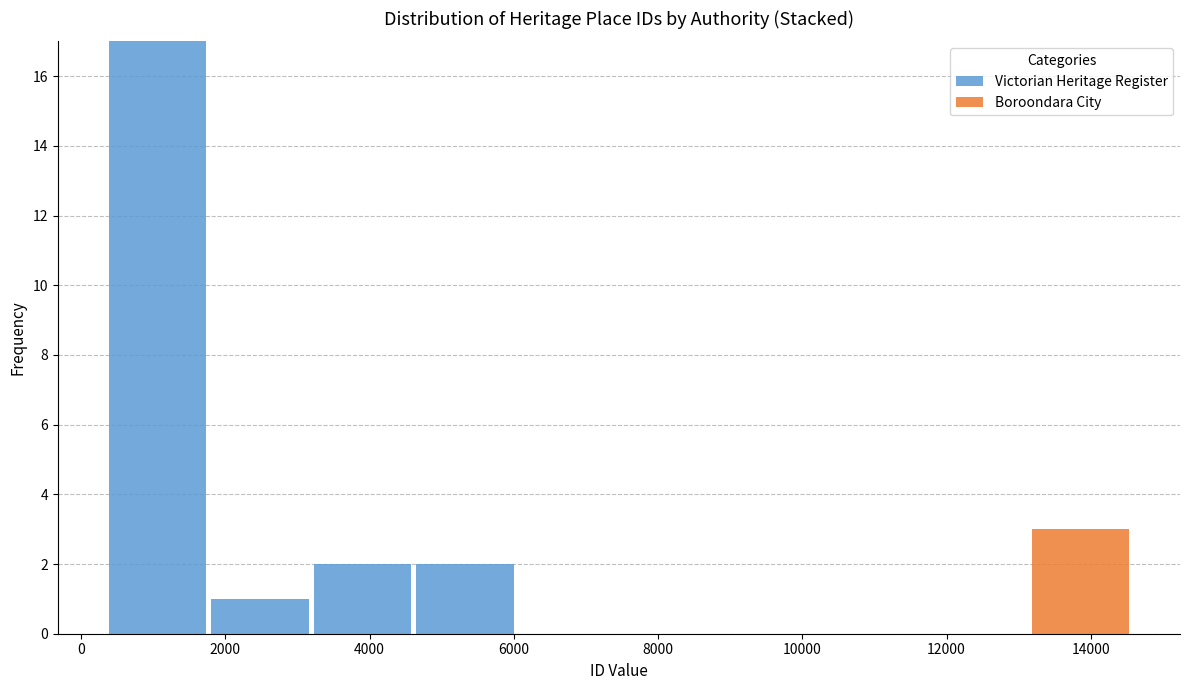

Reading left to right, list every stacked bar in this chart as the range it spans on the x-axis followed by its total height. Neither the bar edges nor the heights are printed on the chart, so give them approximately, as read against the axes.

400 to 1800: 17
1800 to 3200: 1
3200 to 4600: 2
4600 to 6000: 2
6000 to 7400: 0
7400 to 8800: 0
8800 to 10200: 0
10200 to 11800: 0
11800 to 13200: 0
13200 to 14600: 3